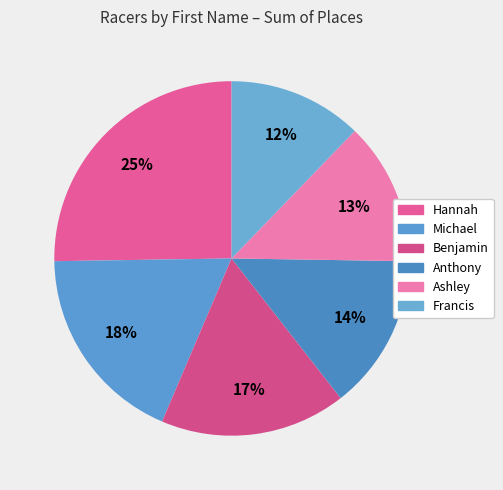

How many segments does this pie chart have?

6